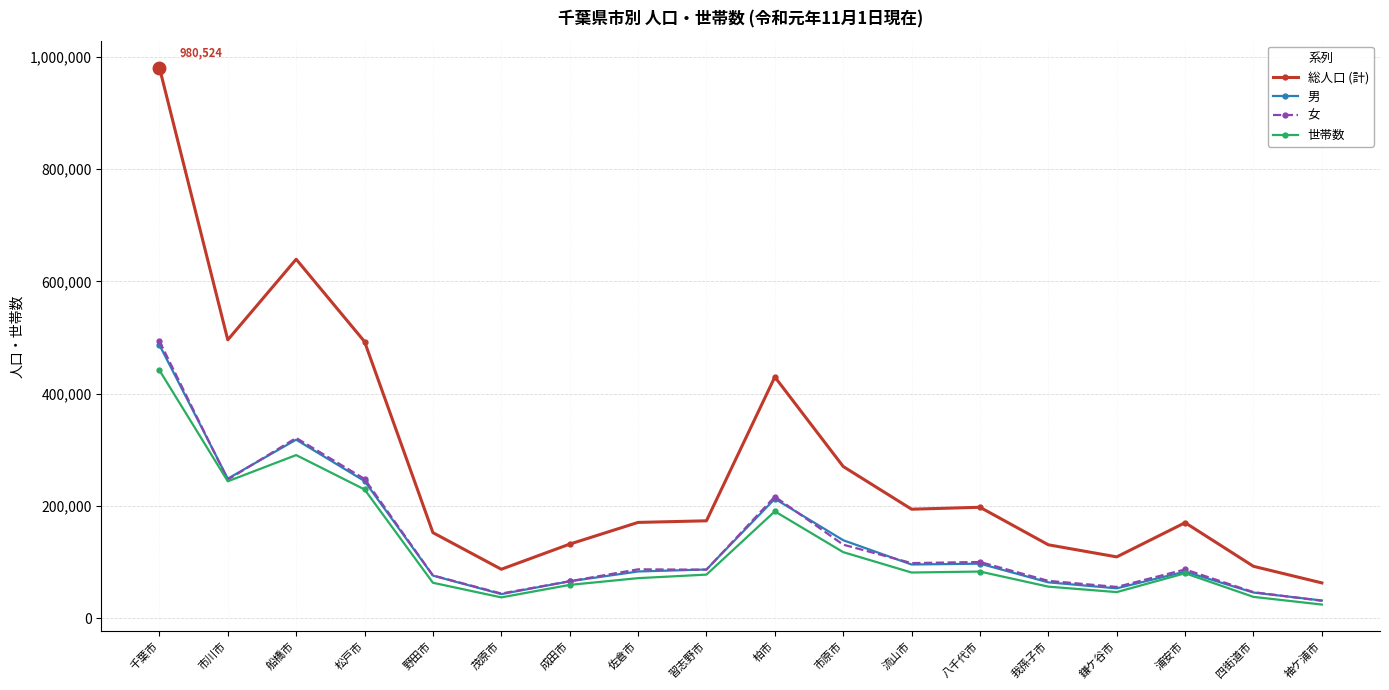

Count the number of categories in the chart.

18